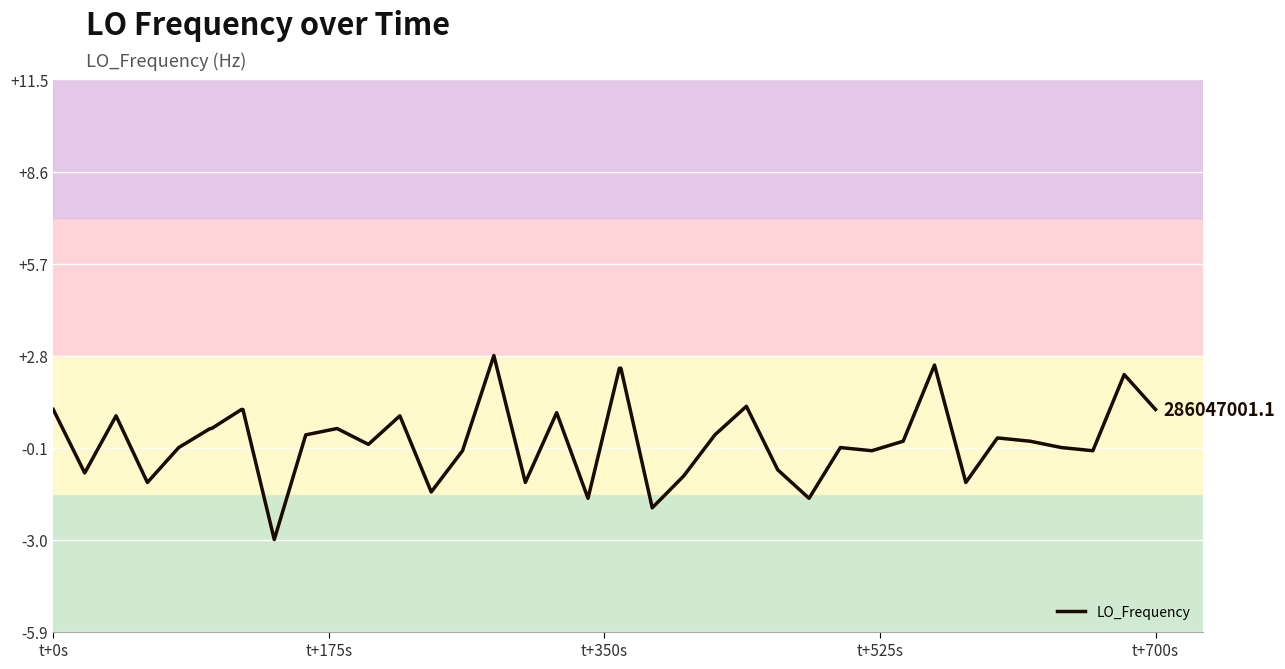

What is the maximum value shown in the chart?

2.8